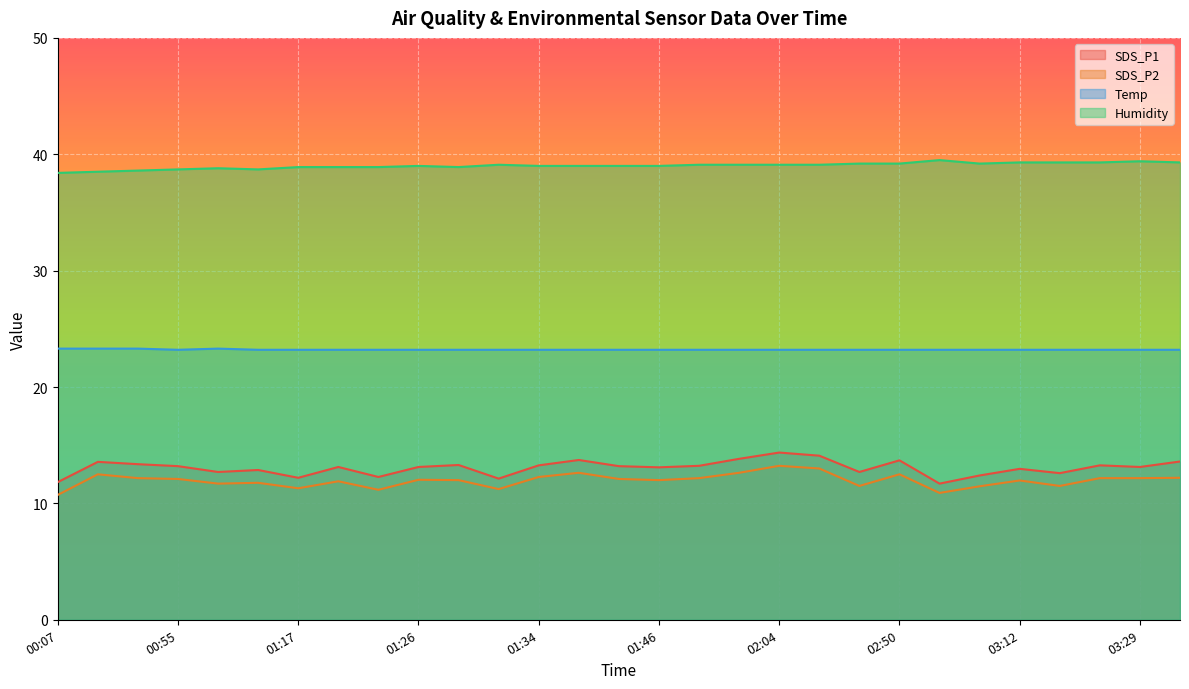

At which category is the sum across all series the highest?

02:04